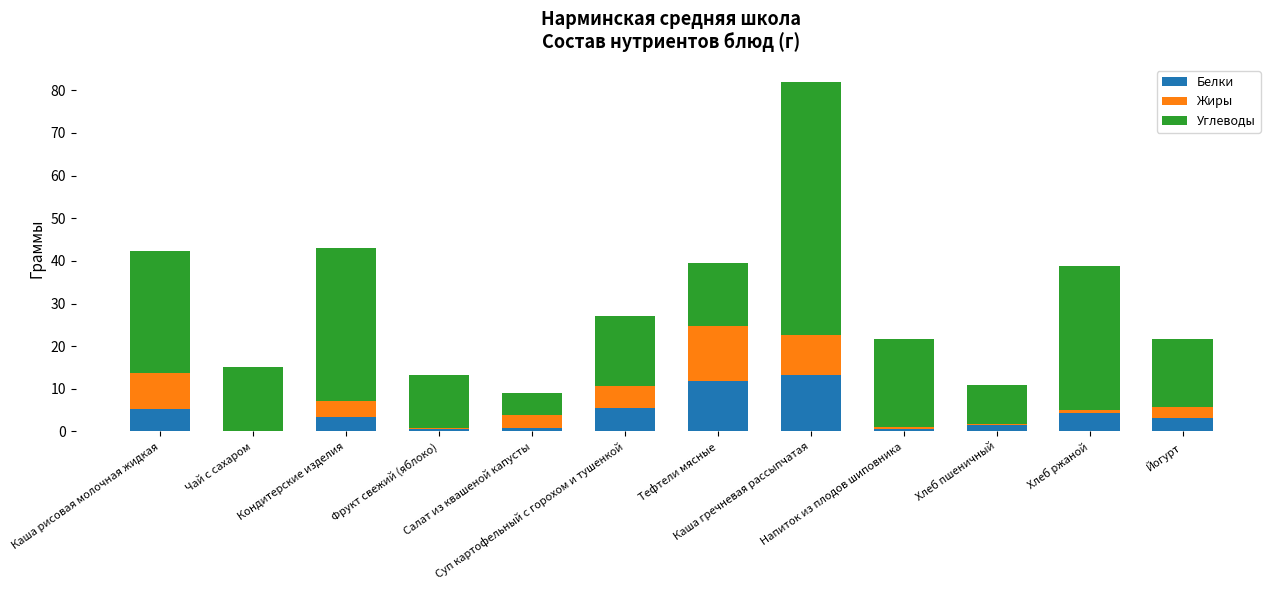

What is the maximum value for Белки?

13.3